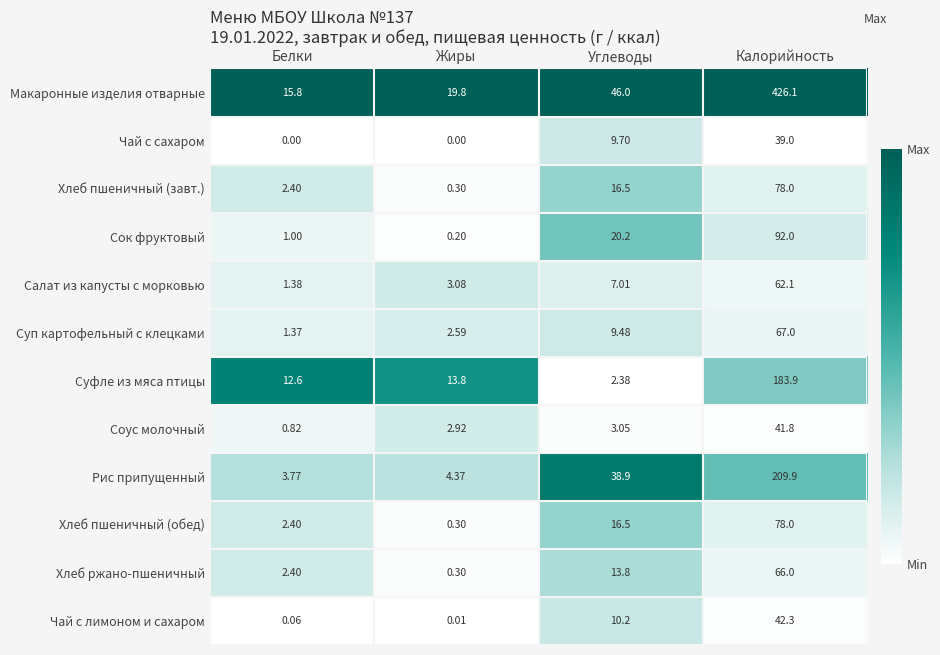

Is the value of Чай с сахаром at Белки greater than the value of Хлеб пшеничный (обед) at Калорийность?

No